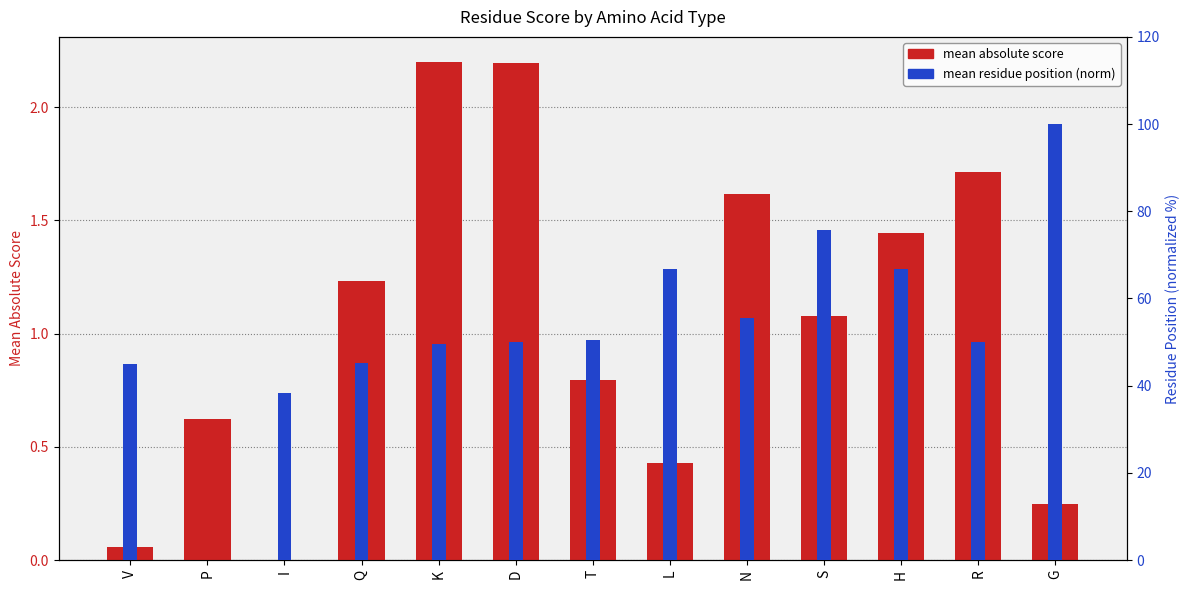

What are all the series names shown in the legend?

mean absolute score, mean residue position (norm)